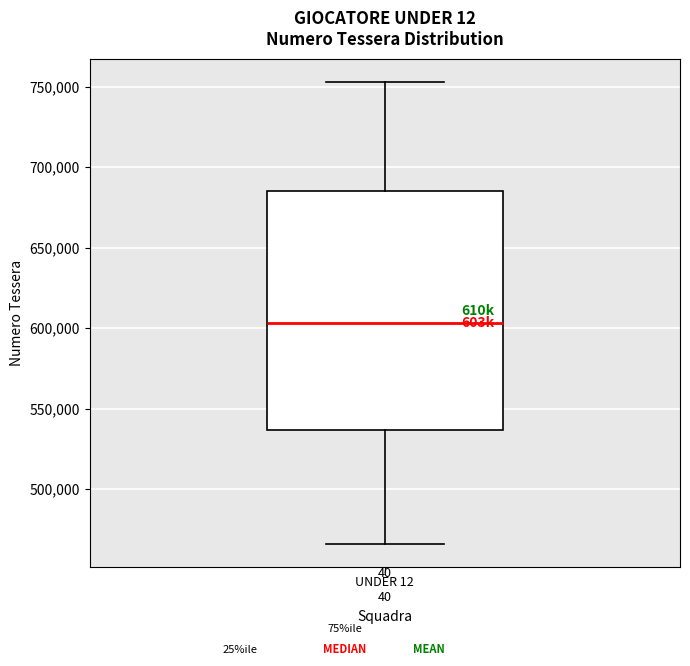

Where is the upper edge of the box for UNDER 12 40 on the y-axis? The values are not printed on the chart, so give them approximately, as read against the axis.

685000